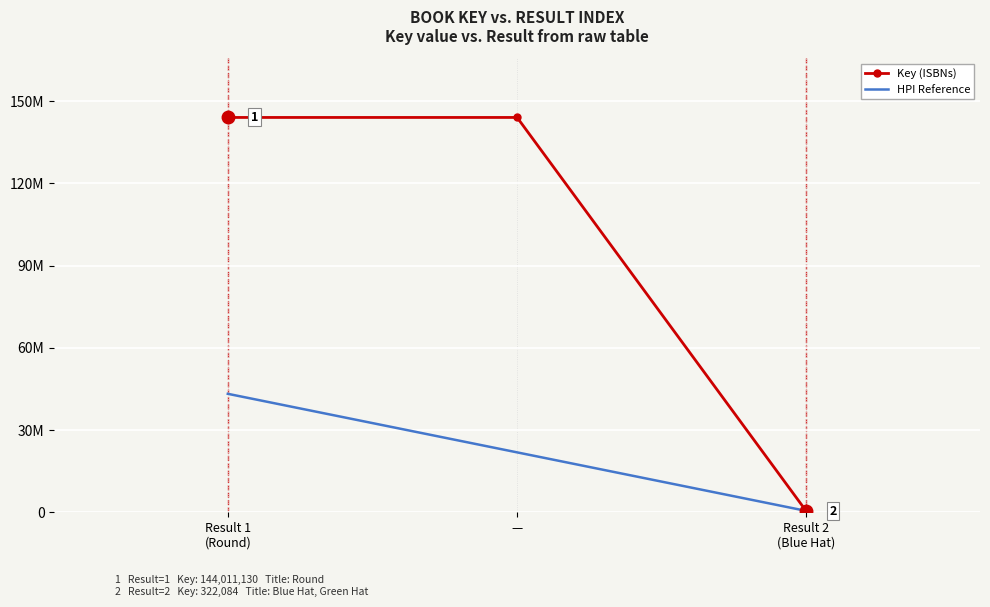

Which label corresponds to the largest value in the chart?

Result 1 (Round)